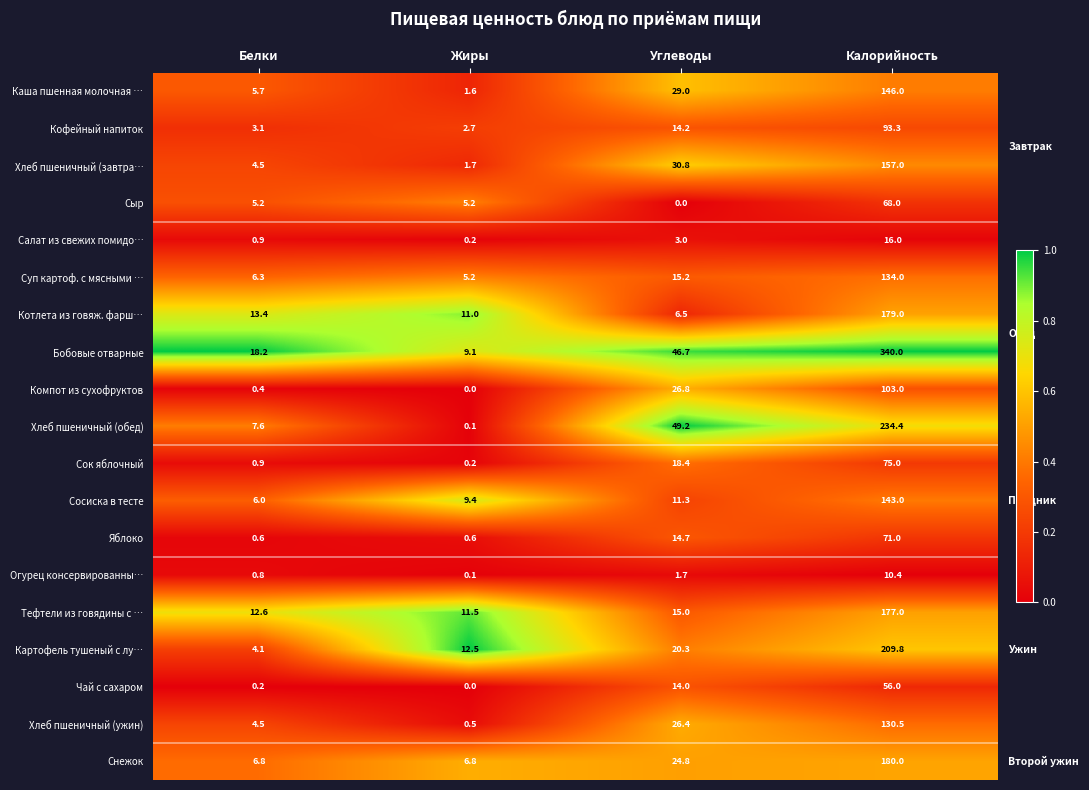

Which series has the largest range (max minus min)?

Бобовые отварные